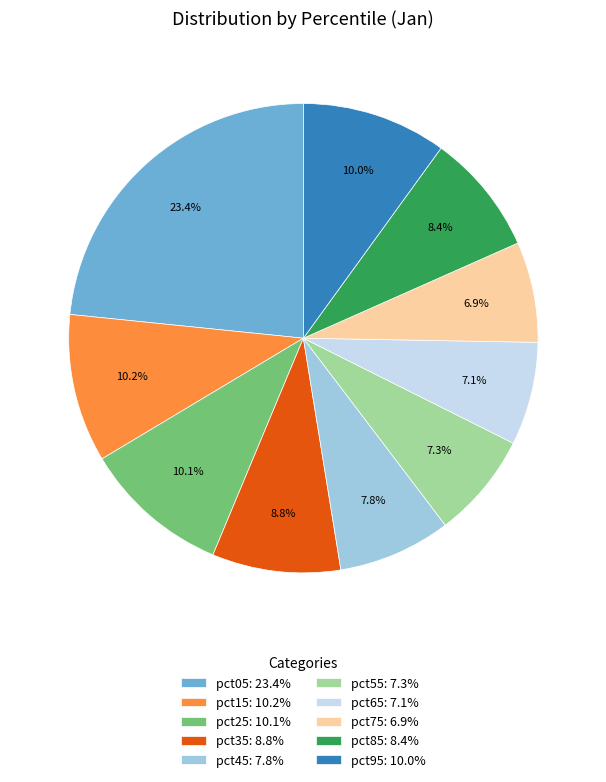

What percentage is the pct35 slice, to the nearest percent?

9%